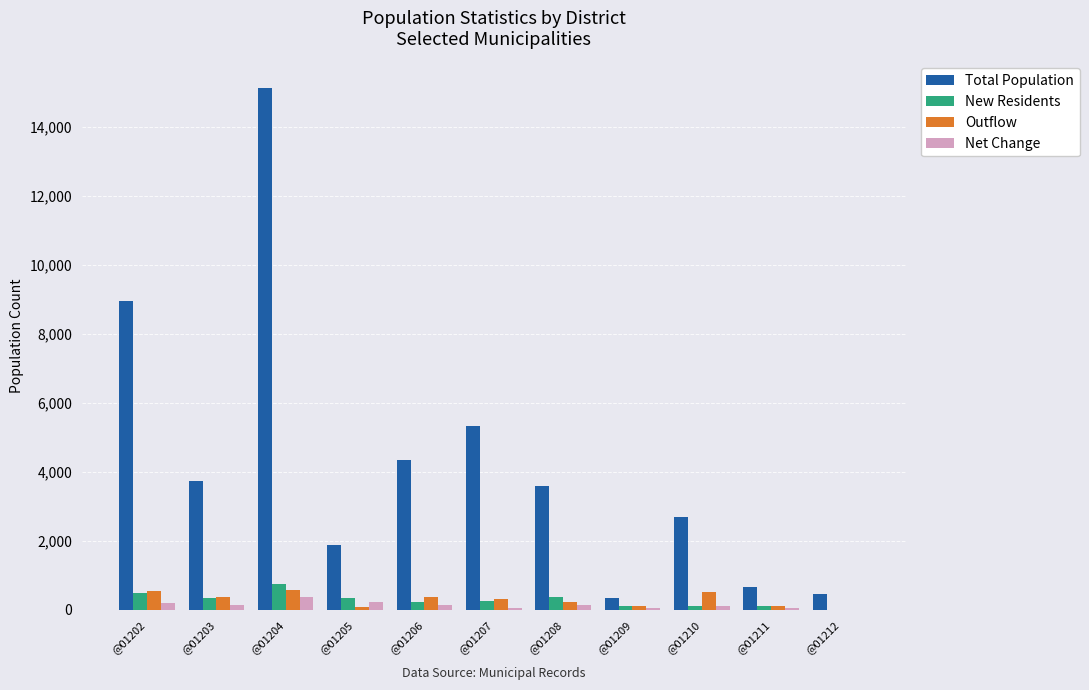

What is the sum of all Net Change values?

1501